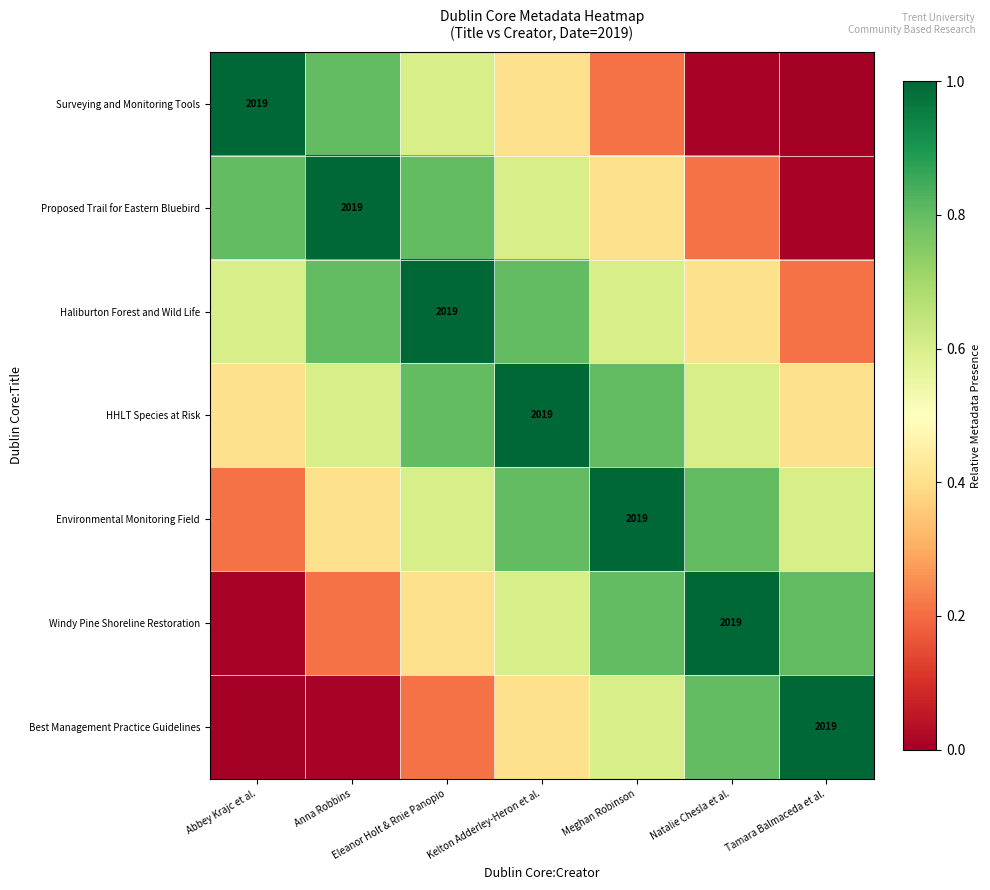

What is the sum of the HHLT Species at Risk values at Abbey Krajc et al. and Anna Robbins?

1.0